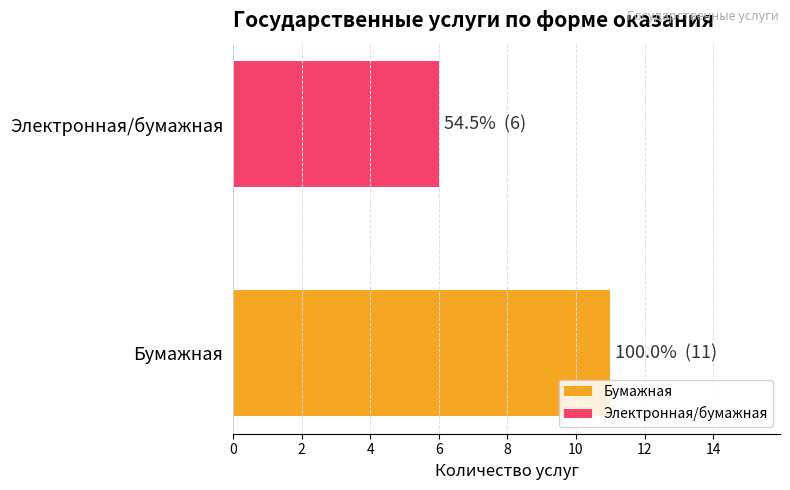

What is the sum of the values at Бумажная and Электронная/бумажная?

17